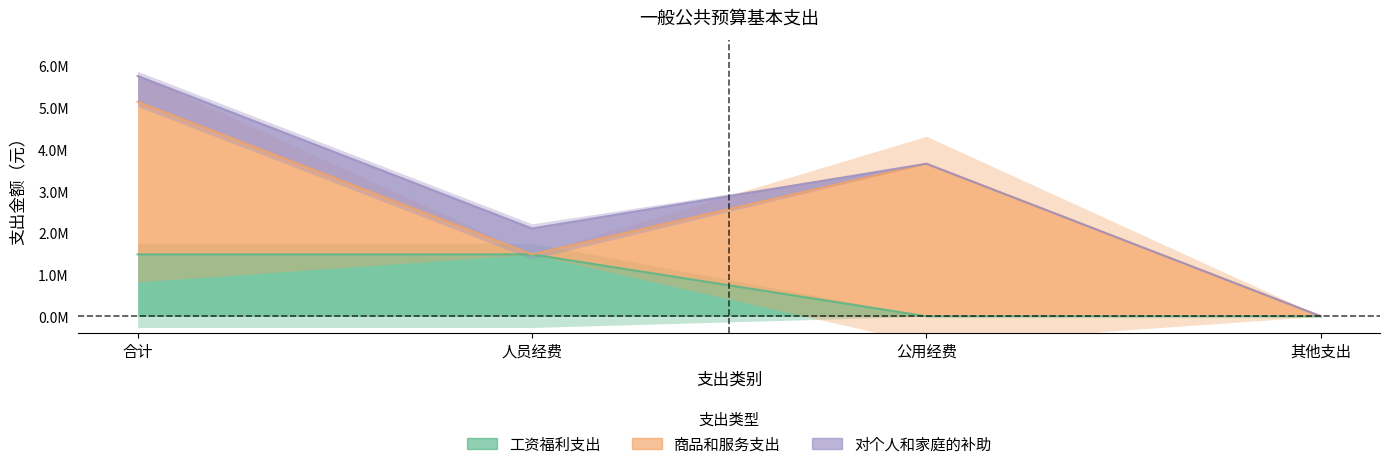

Is the value of 对个人和家庭的补助 at 其他支出 greater than the value of 工资福利支出 at 其他支出?

No